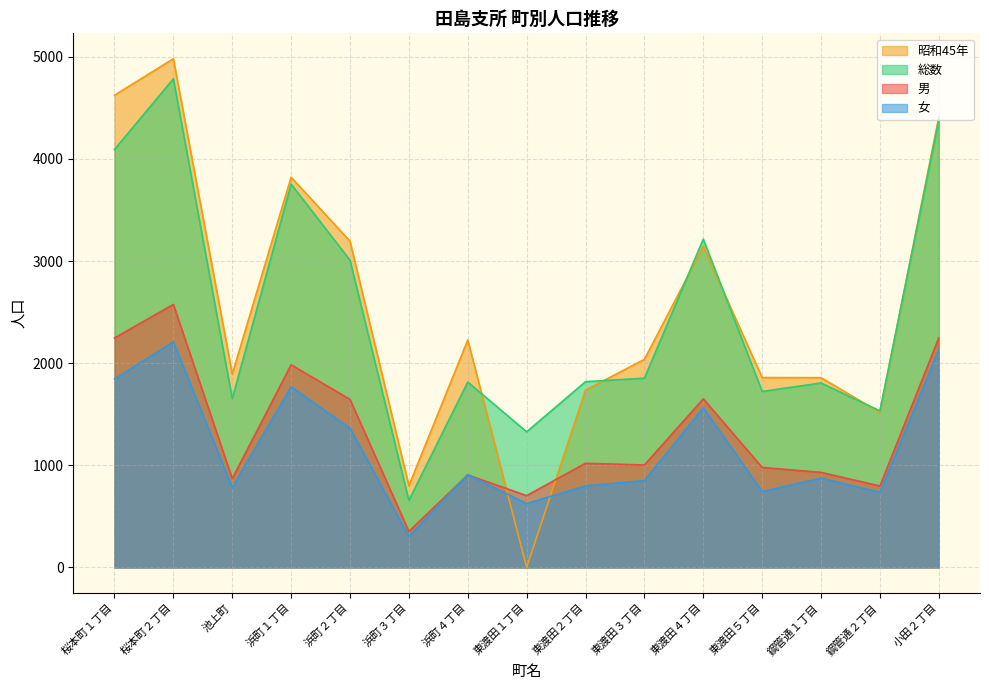

Rank the series at 東渡田５丁目 from lowest to highest value.

女, 男, 総数, 昭和45年